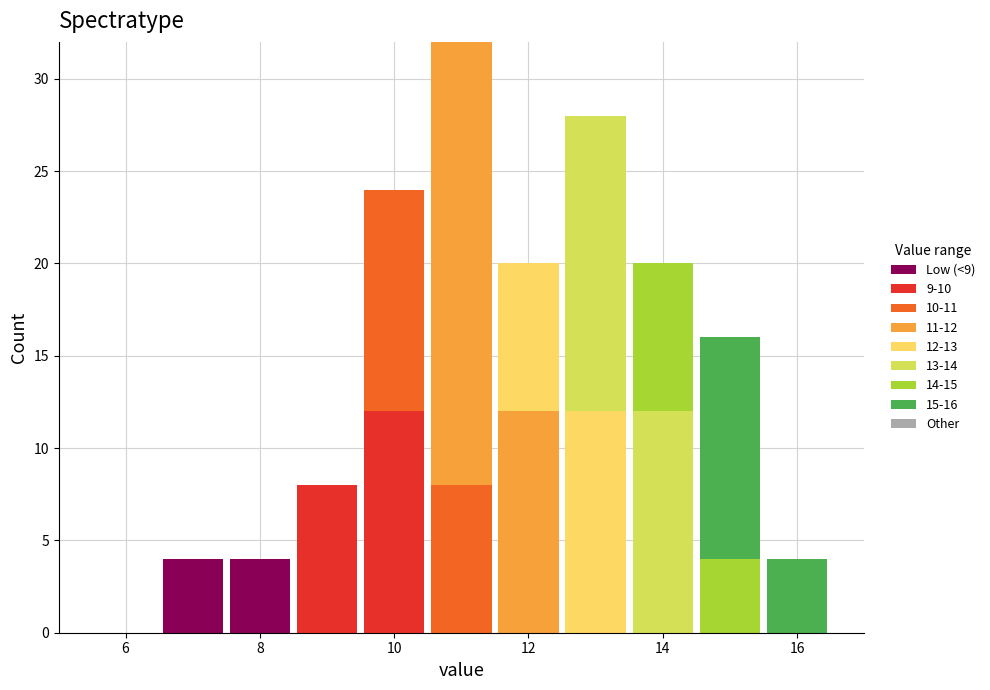

Which range on the x-axis has the tallest stacked bar (by total height)?

10.5 to 11.5